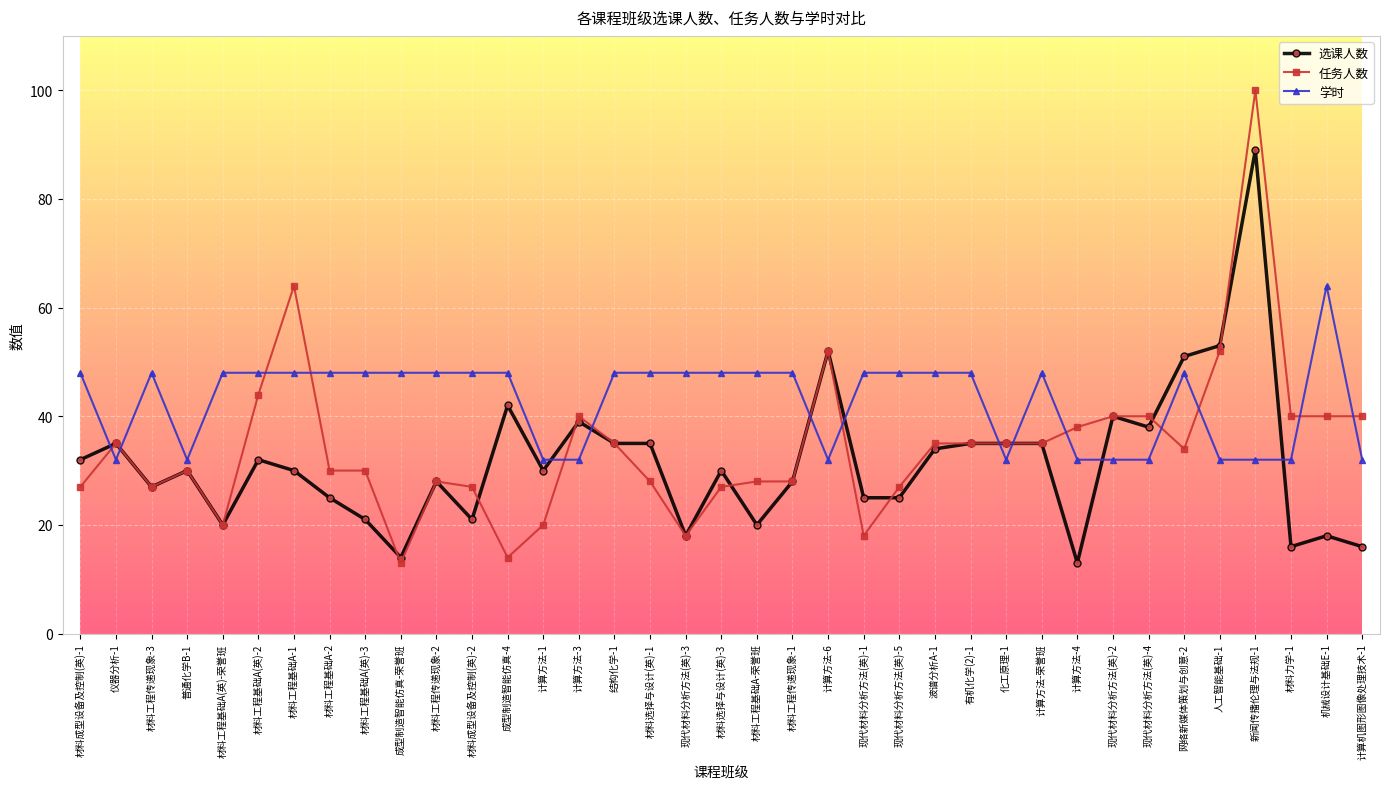

What is the label of the 18th point from the right?

材料工程基础A-荣誉班